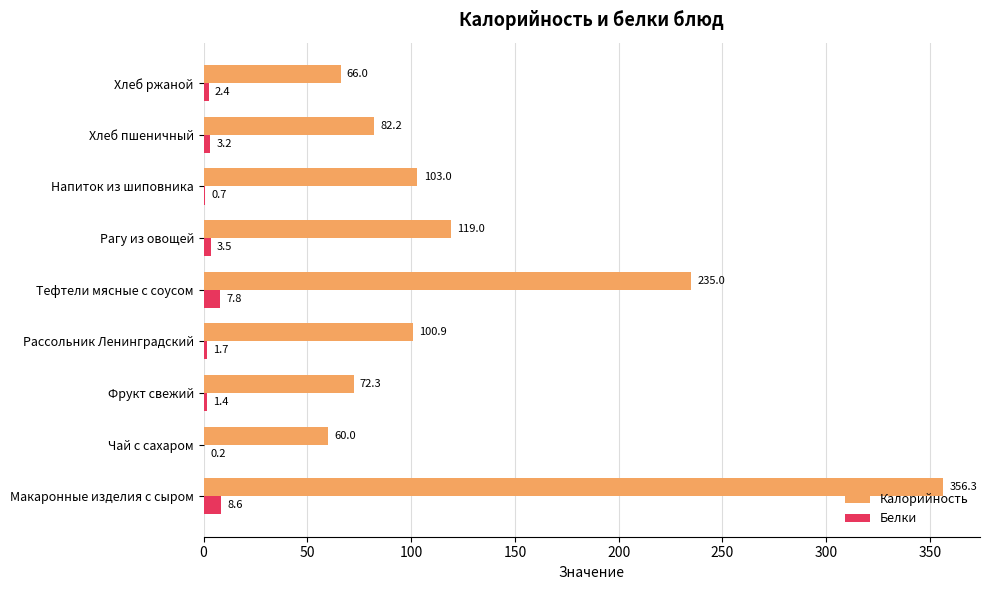

Which series changed the most between Чай с сахаром and Хлеб пшеничный?

Калорийность